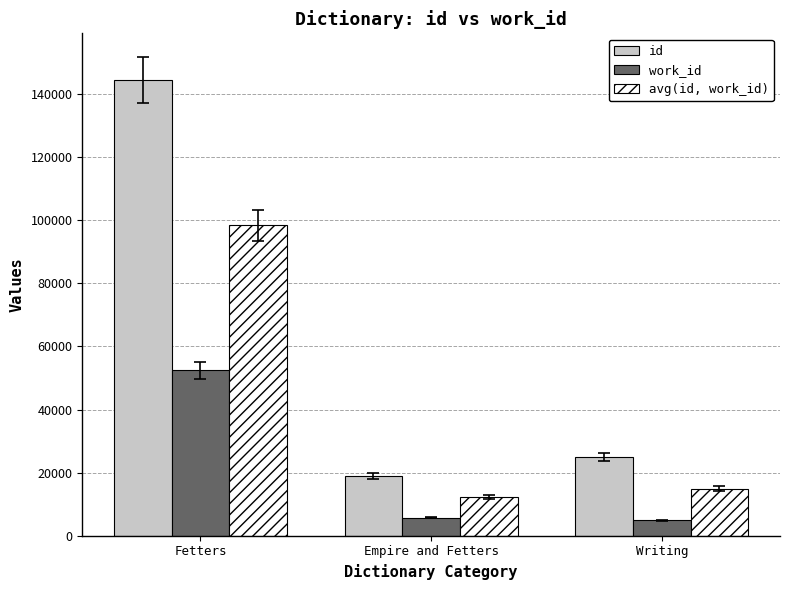

What is the value of the work_id bar at the 3rd from the left?

4867.0